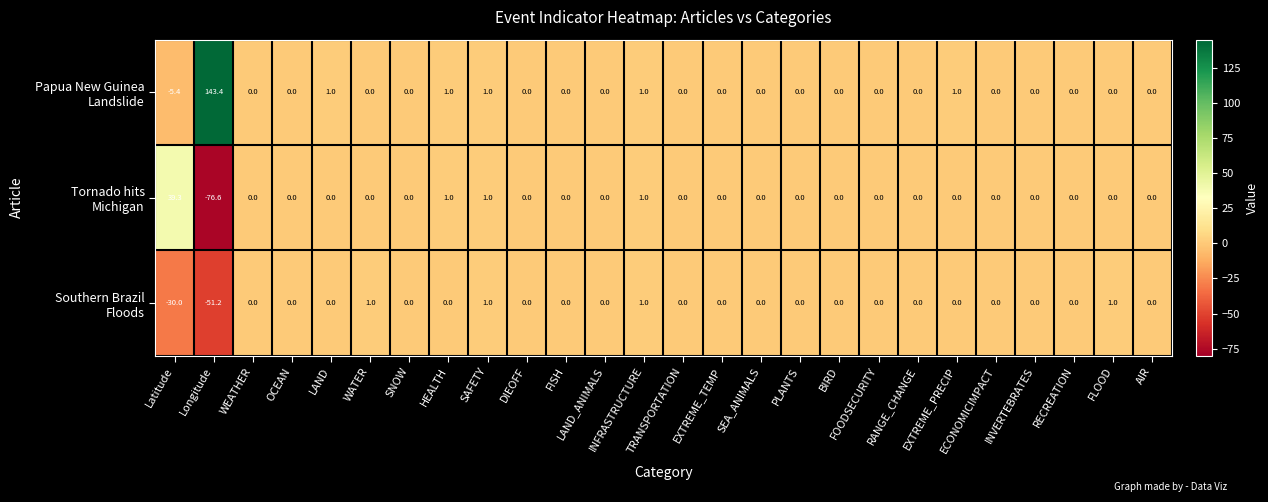

What is the smallest value displayed?

-76.6